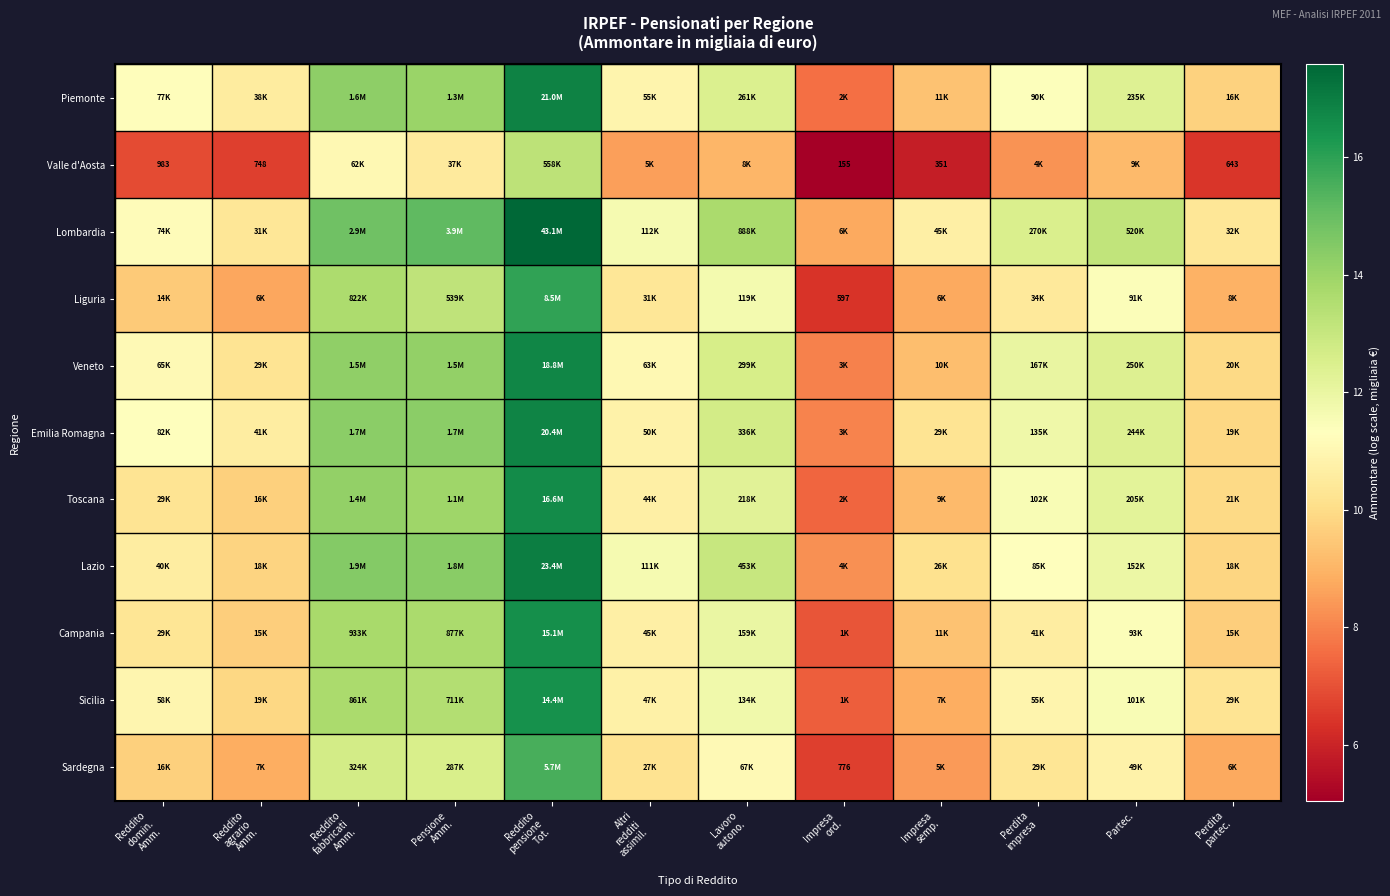

Is it true that Lazio equals 22.9 at Lavoro autono.?

False